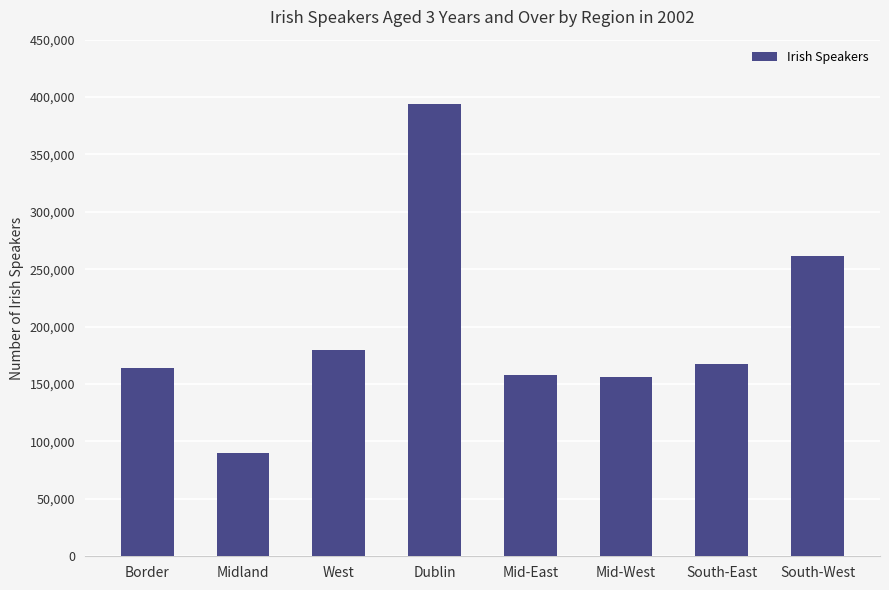

What is the difference between the maximum and minimum values?

304669